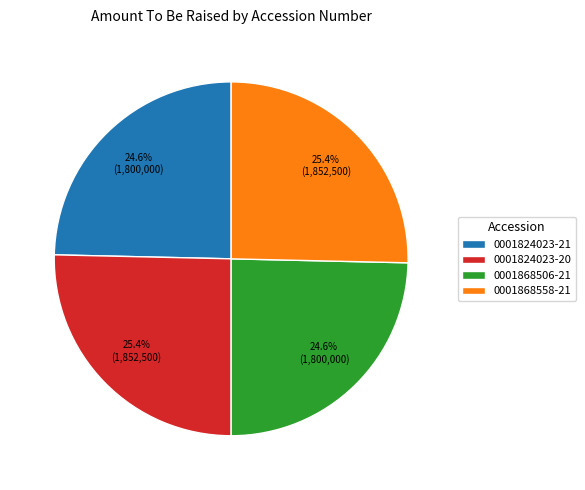

Is the sum of 0001868506-21 and 0001824023-21 greater than half?

No